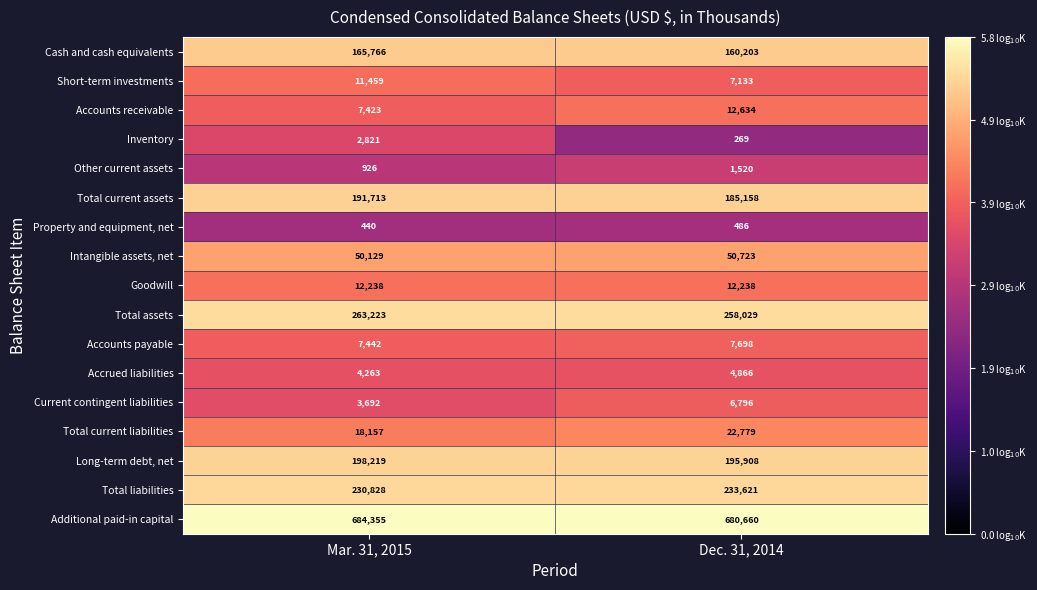

At which label is Property and equipment, net closest to 463?

Mar. 31, 2015